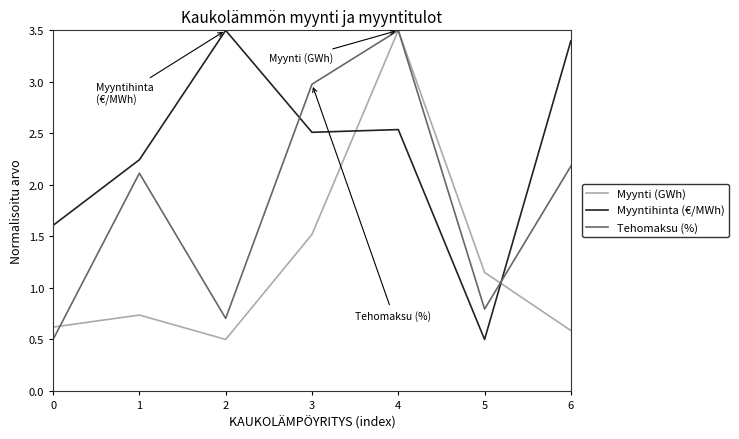

Is the value of Tehomaksu (%) at 3 greater than the value of Myynti (GWh) at 5?

Yes